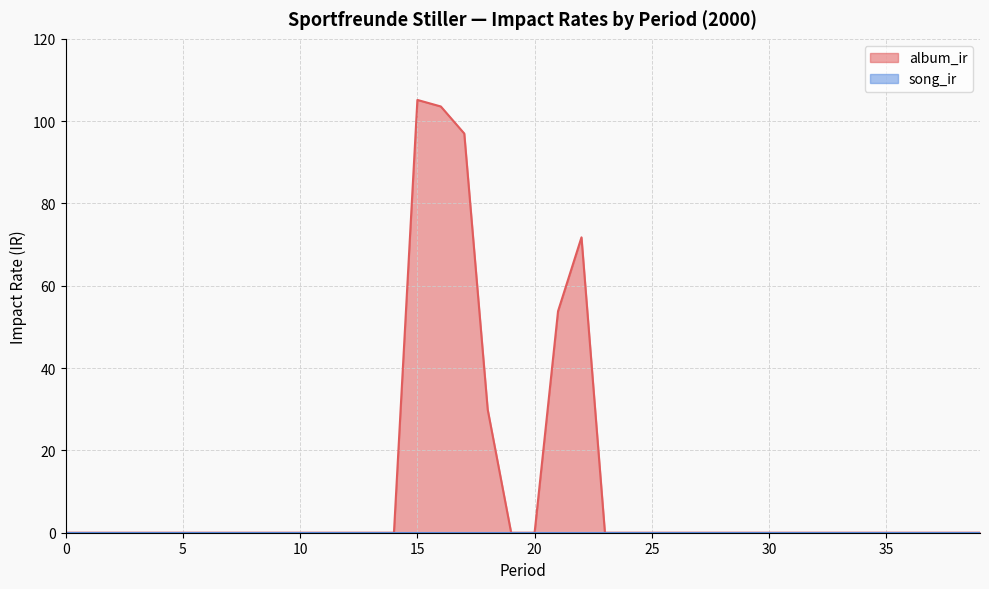

Reading left to right, transcribe all the data shown in this chart.

0=0.0	1=0.0	2=0.0	3=0.0	4=0.0	5=0.0	6=0.0	7=0.0	8=0.0	9=0.0	10=0.0	11=0.0	12=0.0	13=0.0	14=0.0	15=105.2	16=103.6	17=97.0	18=29.9	19=0.0	20=0.0	21=53.8	22=71.8	23=0.0	24=0.0	25=0.0	26=0.0	27=0.0	28=0.0	29=0.0	30=0.0	31=0.0	32=0.0	33=0.0	34=0.0	35=0.0	36=0.0	37=0.0	38=0.0	39=0.0